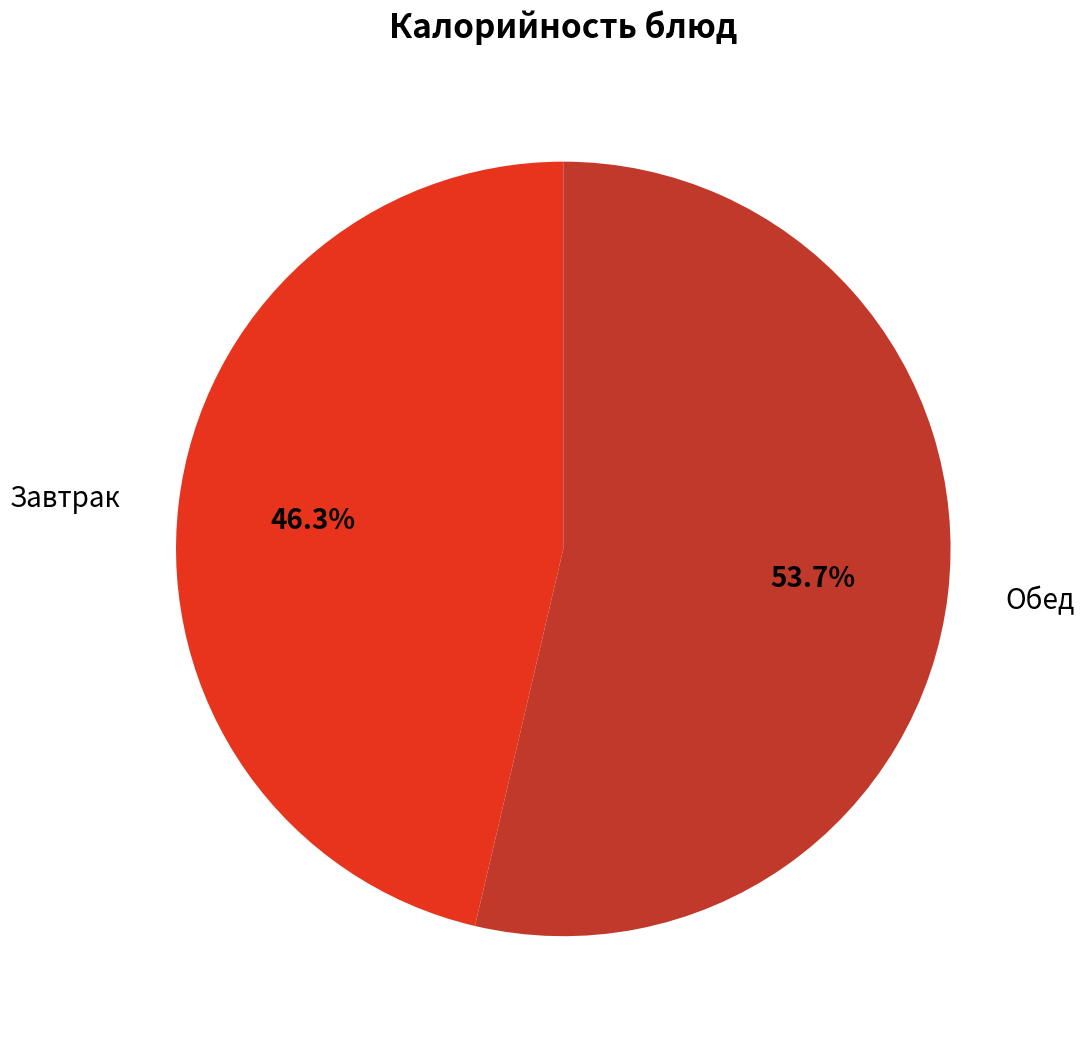

Does any single category account for the majority?

Yes